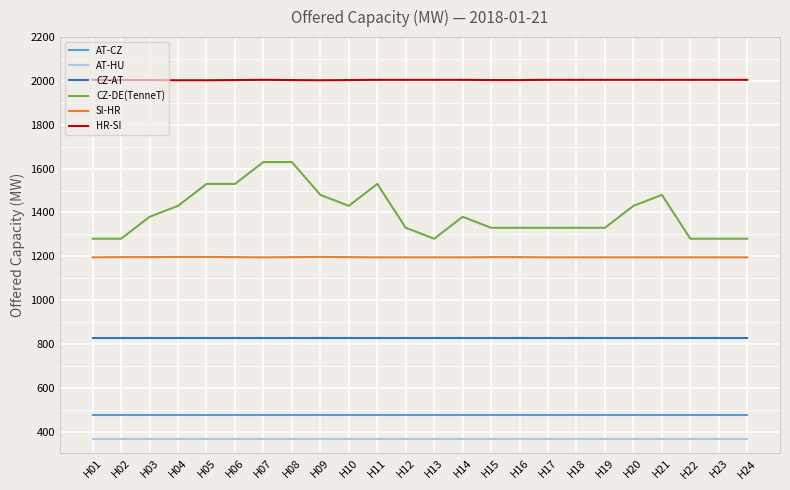

What is the spread (max minus min) of values at H24?

1640